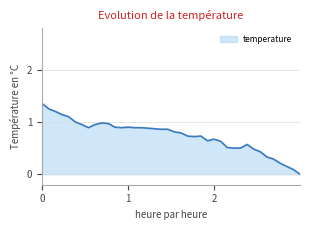

Is it true that the value at 1 is 0.3?

False